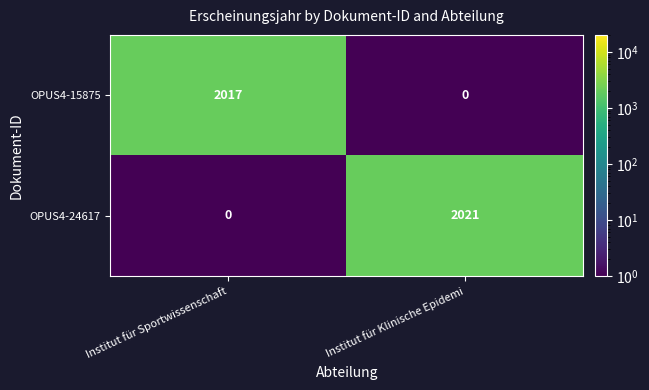

What is the maximum value shown in the chart?

2021